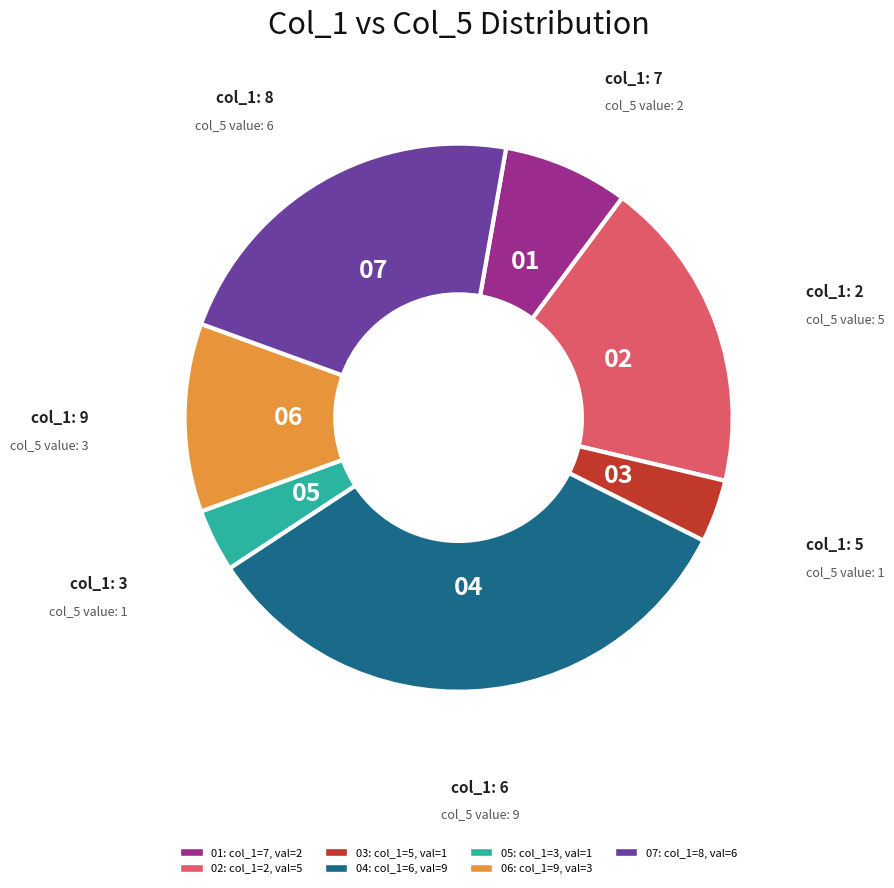

Is there a majority slice in this chart?

No